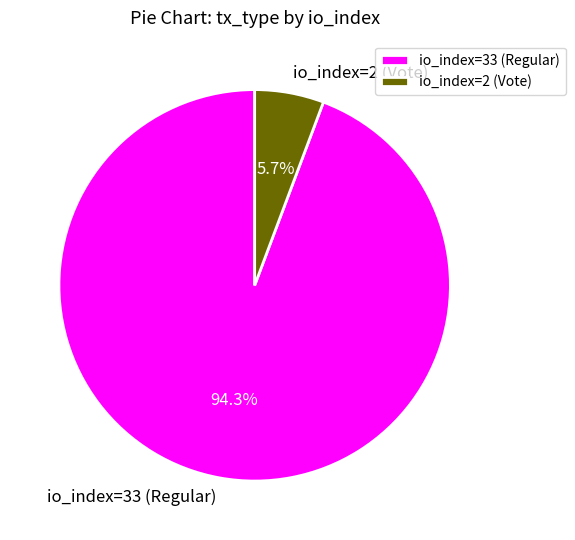

Which has a higher value, io_index=33 (Regular) or io_index=2 (Vote)?

io_index=33 (Regular)